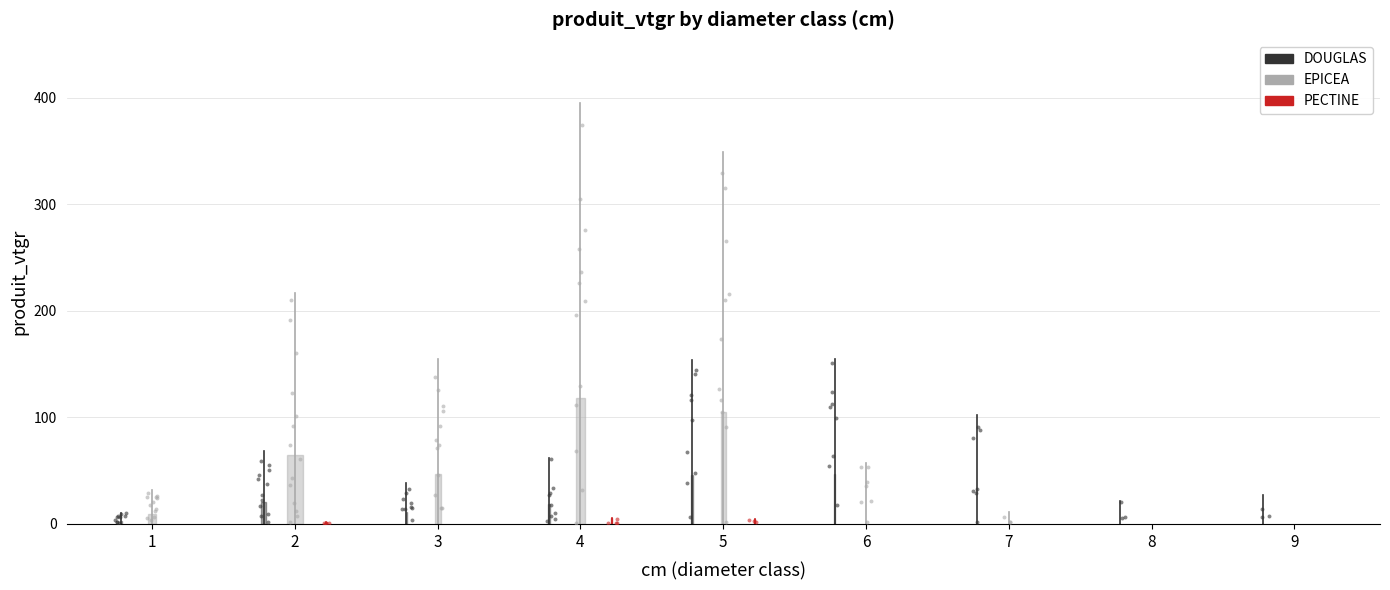

What are all the series names shown in the legend?

DOUGLAS, EPICEA, PECTINE